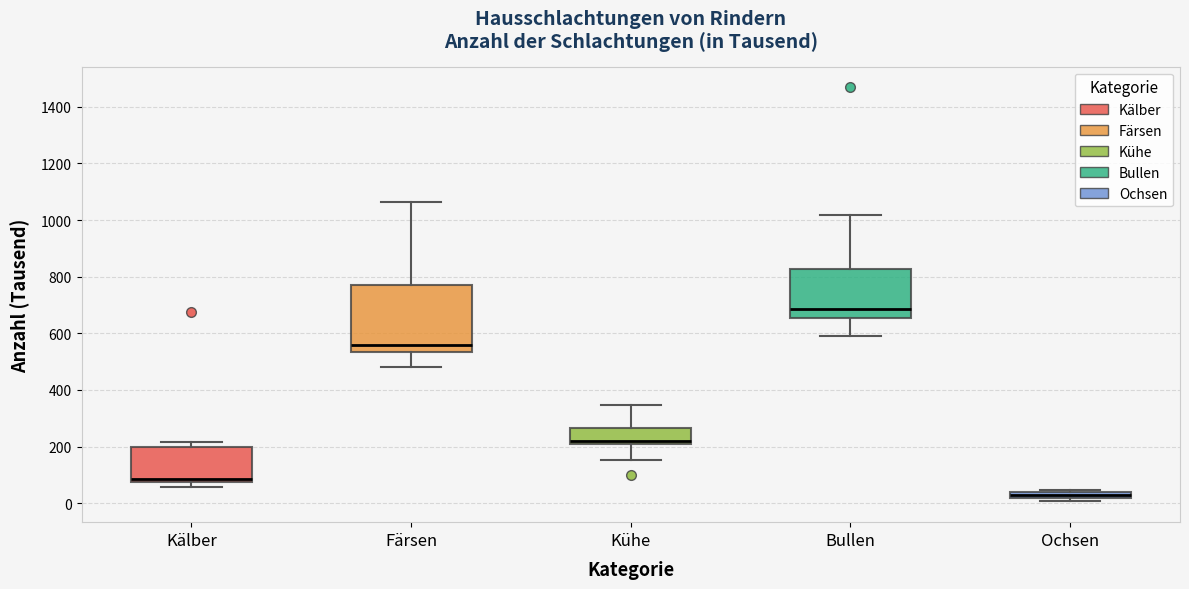

Comparing the boxes themselves (not the whiskers), which one is the tallest?

Färsen